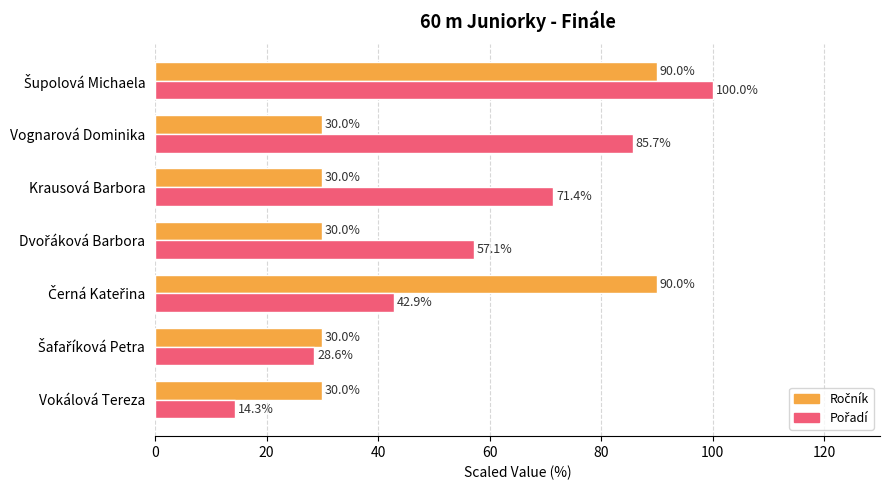

Which category has the lowest value across all series?

Vokálová Tereza